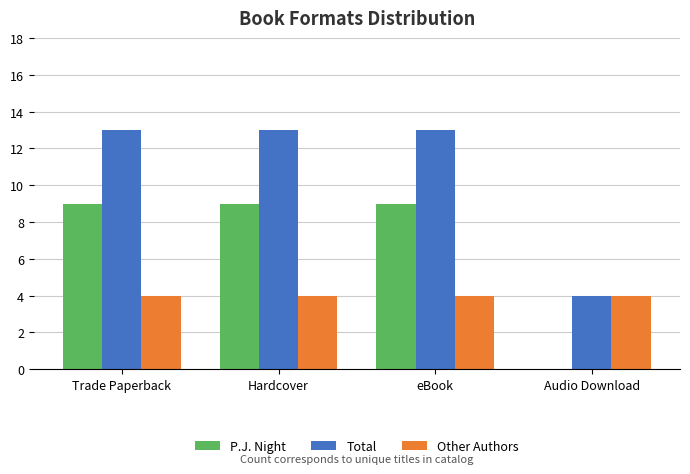

Reading left to right, extract all data points from this chart.

P.J. Night: Trade Paperback=9	Hardcover=9	eBook=9	Audio Download=0
Total: Trade Paperback=13	Hardcover=13	eBook=13	Audio Download=4
Other Authors: Trade Paperback=4	Hardcover=4	eBook=4	Audio Download=4